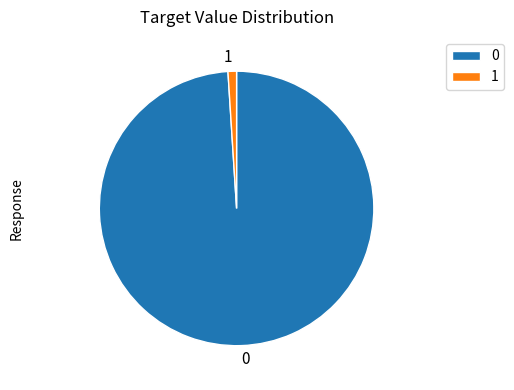

Is the sum of 1 and 0 greater than half?

Yes